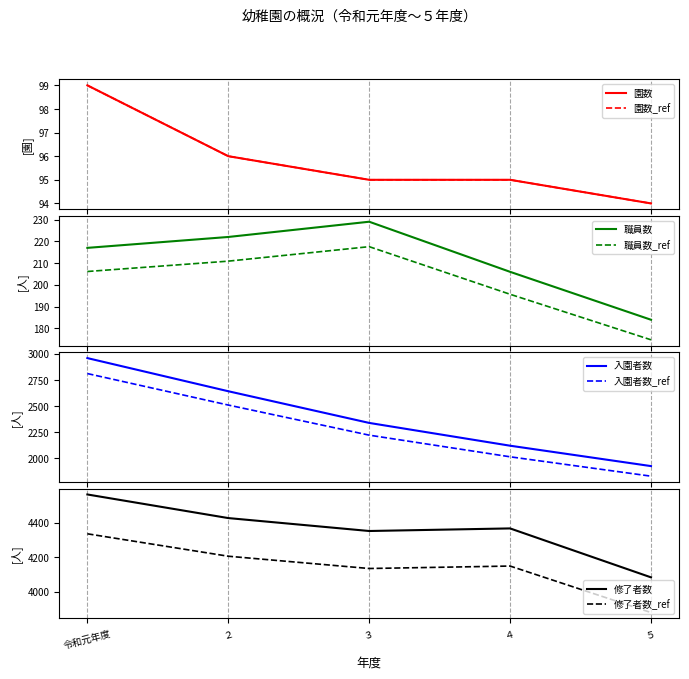

What is the difference between the 入園者数総数 values at ２ and ４?

521